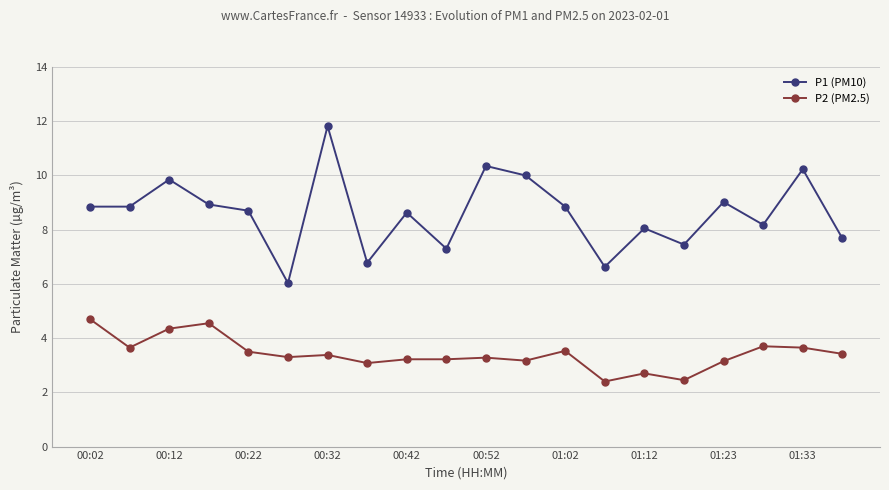

Which series has the largest total across all categories?

P1 (PM10)